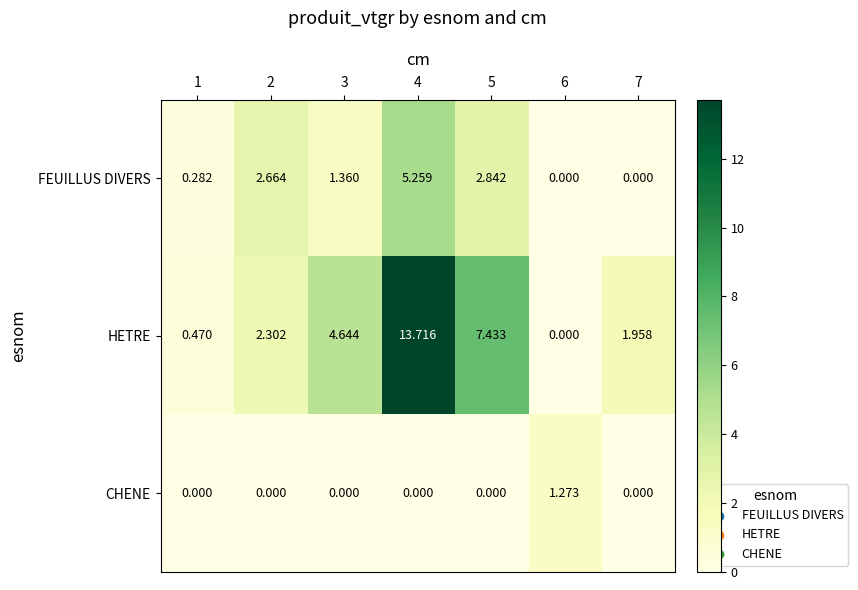

How many data points does each series have?

7